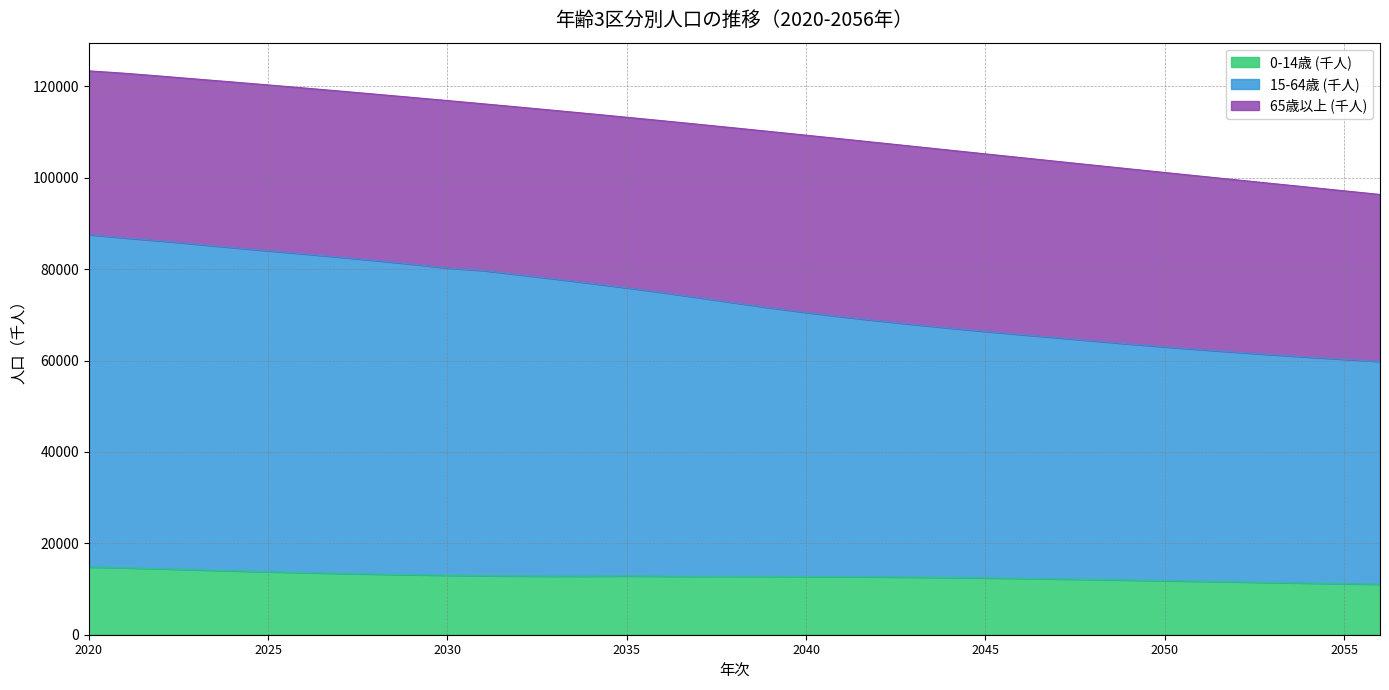

At which category is the sum across all series the highest?

2020